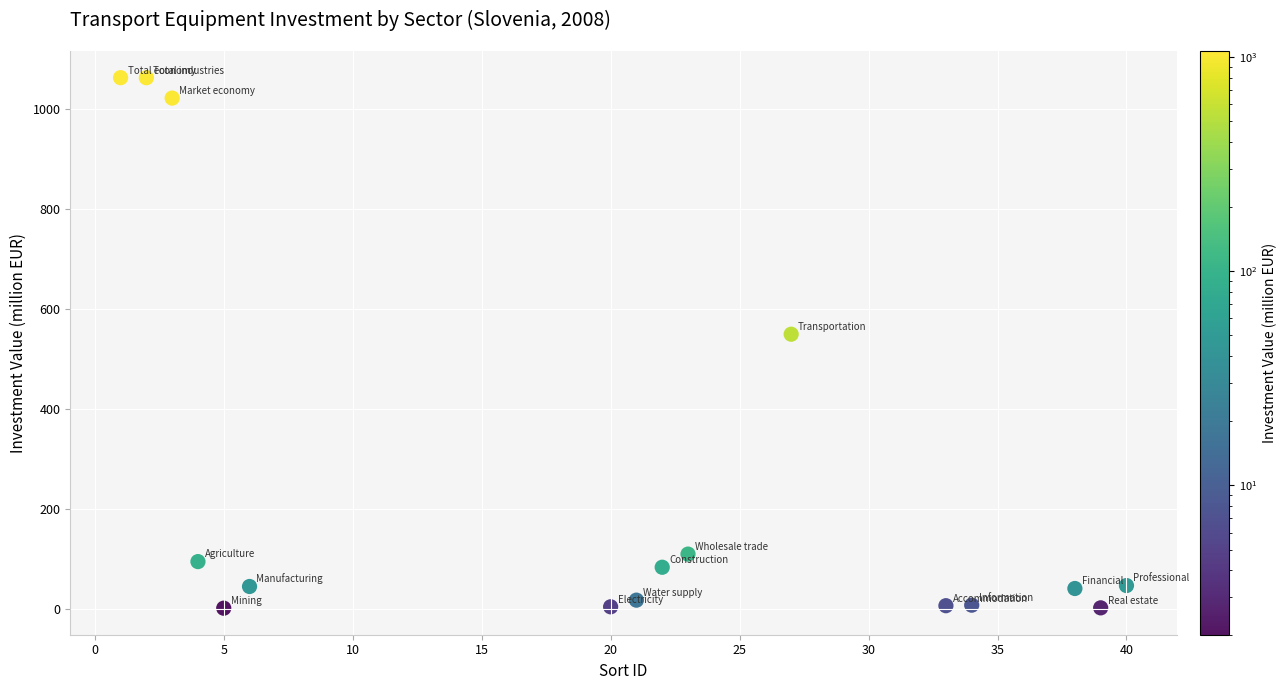

What is the range of Y values (max minus min)?

1061.1